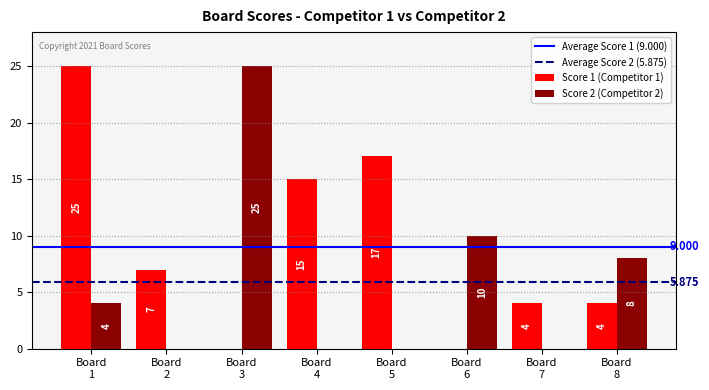

How many data points does each series have?

8